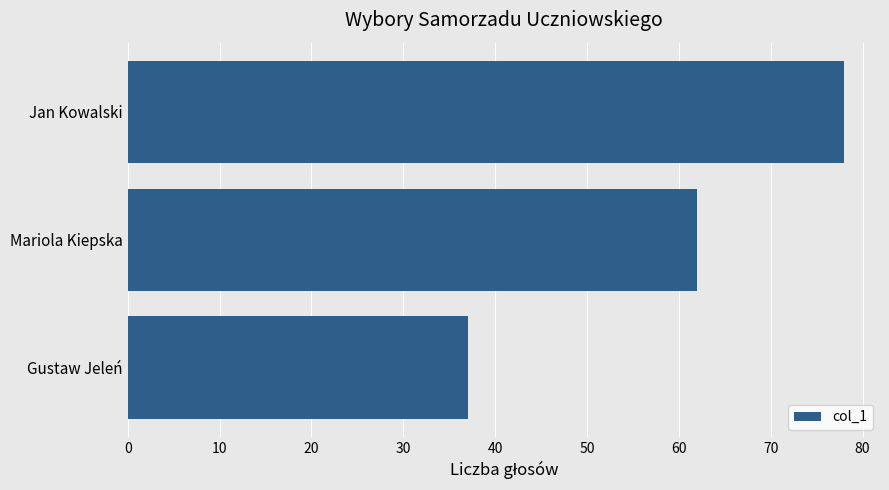

Reading bottom to top, list all the values displayed in this chart.

37	62	78